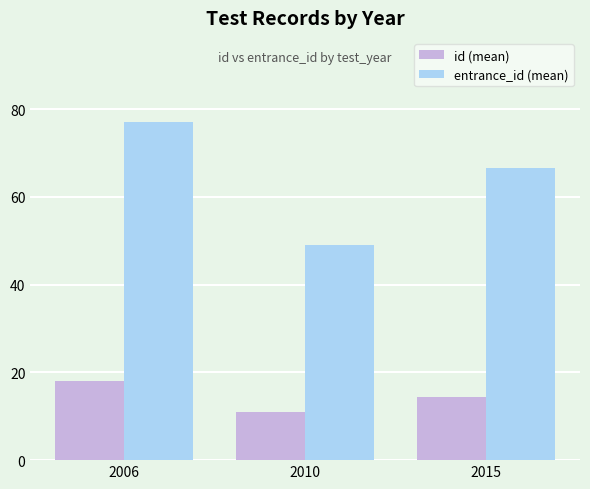

Reading left to right, what are all the values shown in this chart?

id (mean): 2006=18.0	2010=11.0	2015=14.3
entrance_id (mean): 2006=77.0	2010=49.0	2015=66.7